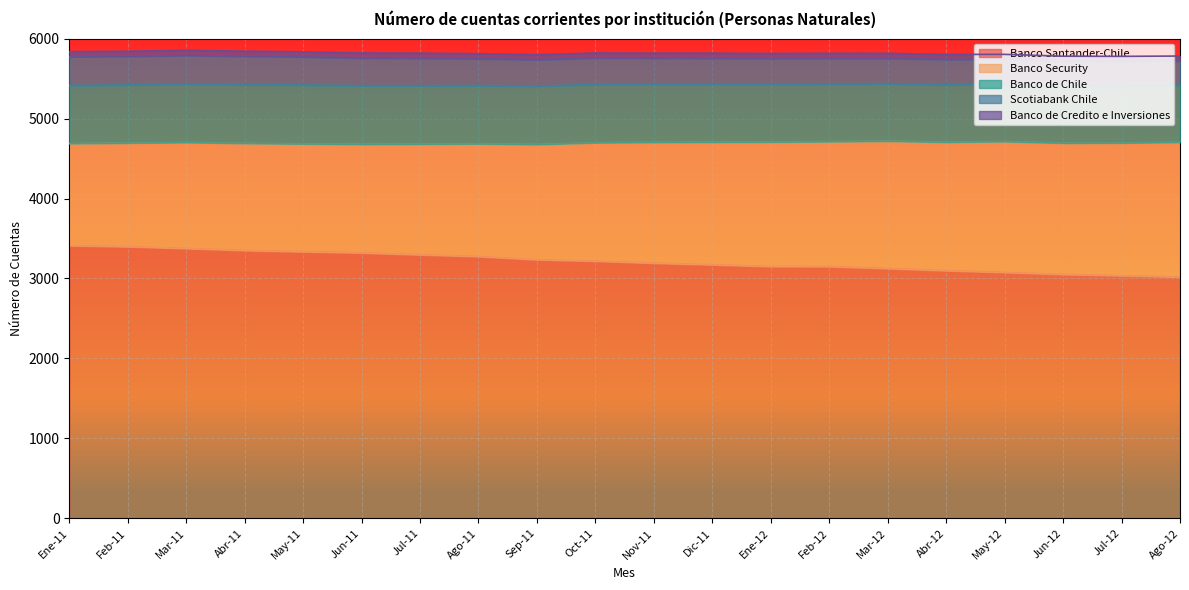

Reading left to right, extract all data points from this chart.

Banco Santander-Chile: Ene-11=3410	Feb-11=3397	Mar-11=3375	Abr-11=3350	May-11=3334	Jun-11=3320	Jul-11=3296	Ago-11=3274	Sep-11=3234	Oct-11=3217	Nov-11=3191	Dic-11=3171	Ene-12=3149	Feb-12=3148	Mar-12=3124	Abr-12=3097	May-12=3075	Jun-12=3050	Jul-12=3034	Ago-12=3017
Banco Security: Ene-11=1278	Feb-11=1297	Mar-11=1326	Abr-11=1340	May-11=1350	Jun-11=1359	Jul-11=1385	Ago-11=1411	Sep-11=1442	Oct-11=1481	Nov-11=1512	Dic-11=1534	Ene-12=1558	Feb-12=1564	Mar-12=1594	Abr-12=1608	May-12=1638	Jun-12=1643	Jul-12=1661	Ago-12=1687
Banco de Chile: Ene-11=725	Feb-11=726	Mar-11=731	Abr-11=734	May-11=735	Jun-11=732	Jul-11=730	Ago-11=728	Sep-11=728	Oct-11=728	Nov-11=725	Dic-11=725	Ene-12=722	Feb-12=721	Mar-12=718	Abr-12=717	May-12=717	Jun-12=715	Jul-12=715	Ago-12=714
Scotiabank Chile: Ene-11=359	Feb-11=357	Mar-11=356	Abr-11=354	May-11=352	Jun-11=345	Jul-11=343	Ago-11=335	Sep-11=332	Oct-11=331	Nov-11=327	Dic-11=324	Ene-12=321	Feb-12=320	Mar-12=317	Abr-12=317	May-12=312	Jun-12=311	Jul-12=307	Ago-12=303
Banco de Credito e Inversiones: Ene-11=65	Feb-11=65	Mar-11=65	Abr-11=65	May-11=64	Jun-11=64	Jul-11=64	Ago-11=64	Sep-11=63	Oct-11=63	Nov-11=63	Dic-11=64	Ene-12=64	Feb-12=64	Mar-12=63	Abr-12=63	May-12=61	Jun-12=61	Jul-12=61	Ago-12=61